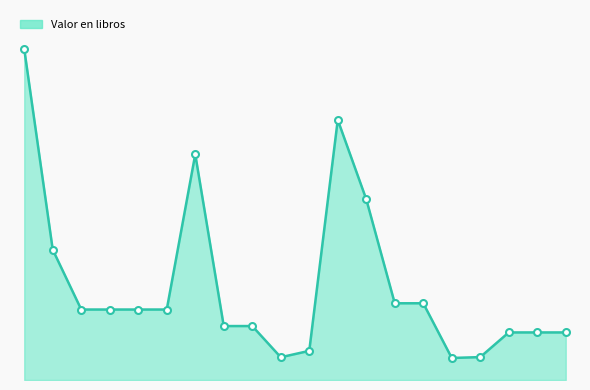

Does the chart have visible grid lines?

No